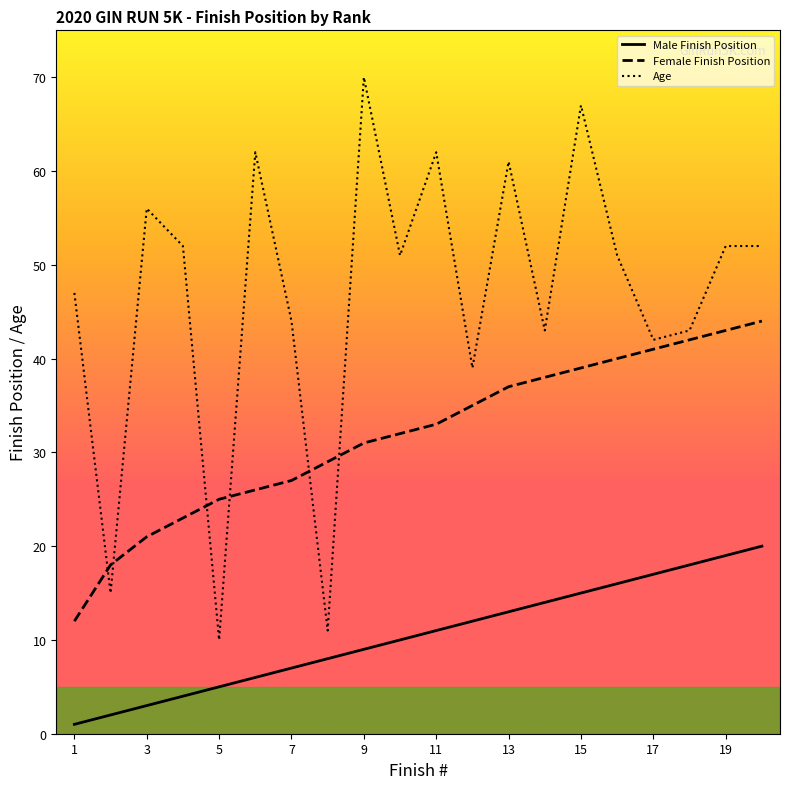

Rank the series by their average value, from highest to lowest.

Age, Female Finish Position, Male Finish Position